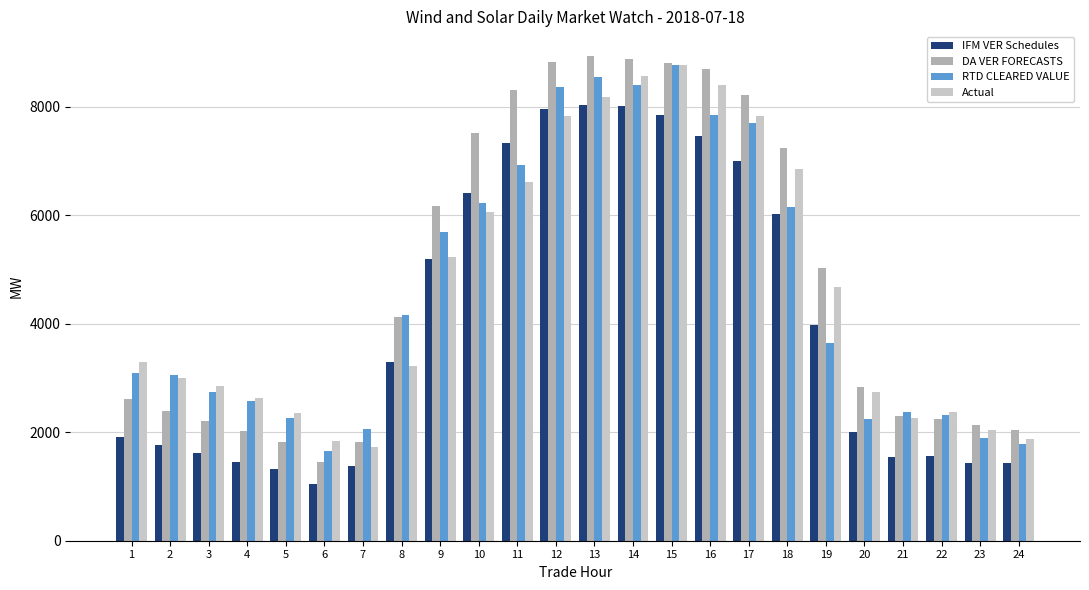

What is the sum of all IFM VER Schedules values?

97012.4